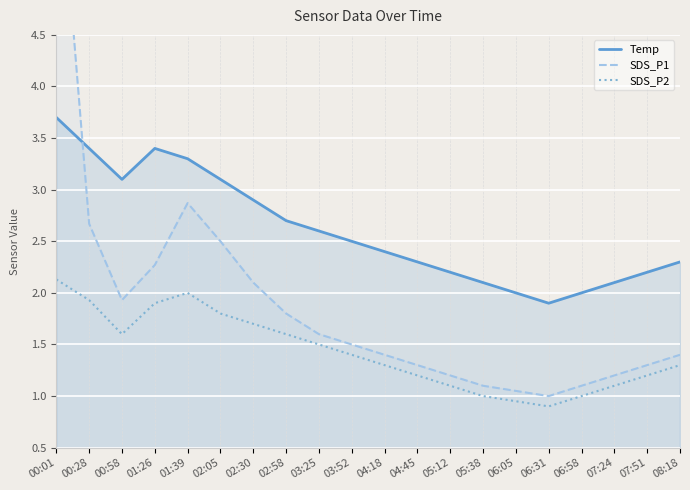

The value of Temp at 05:38 is 3.1. True or false?

False